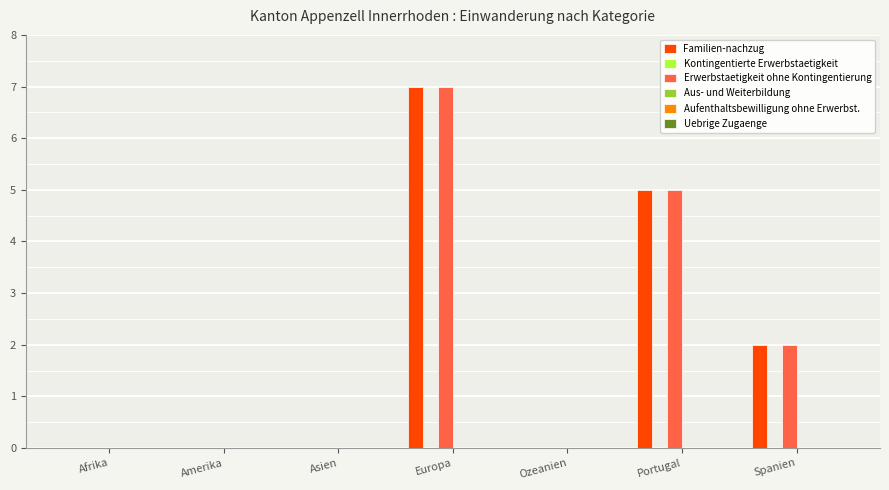

Is it true that Erwerbstaetigkeit ohne Kontingentierung equals 5 at Europa?

False